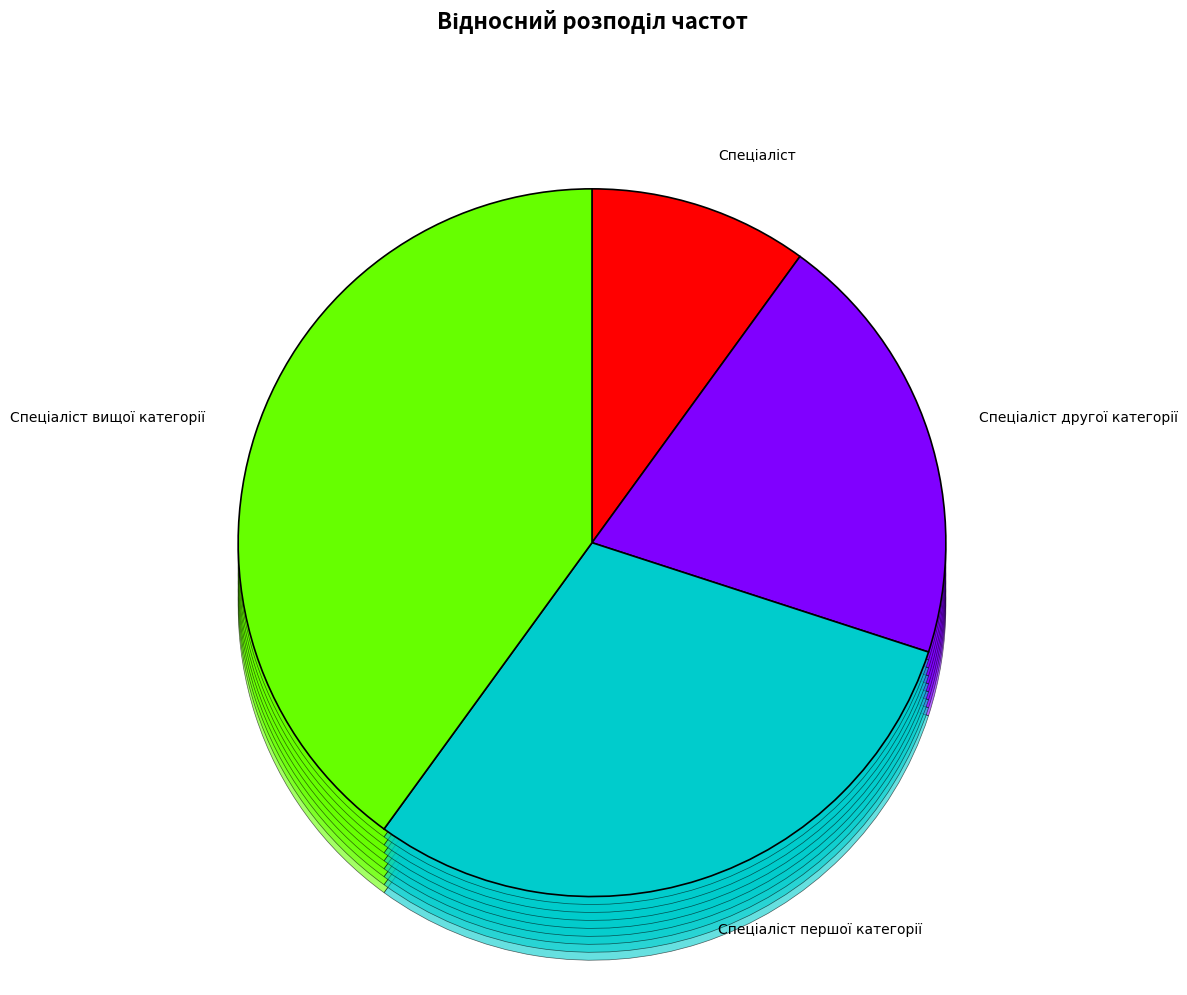

To the nearest percent, what percentage of the pie is Спеціаліст вищої категорії?

40%